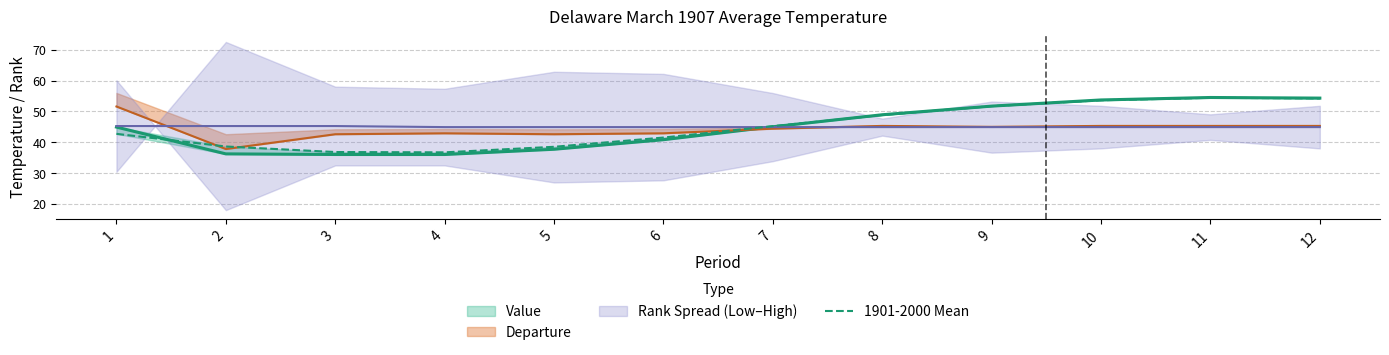

Read the value at 5.

38.5